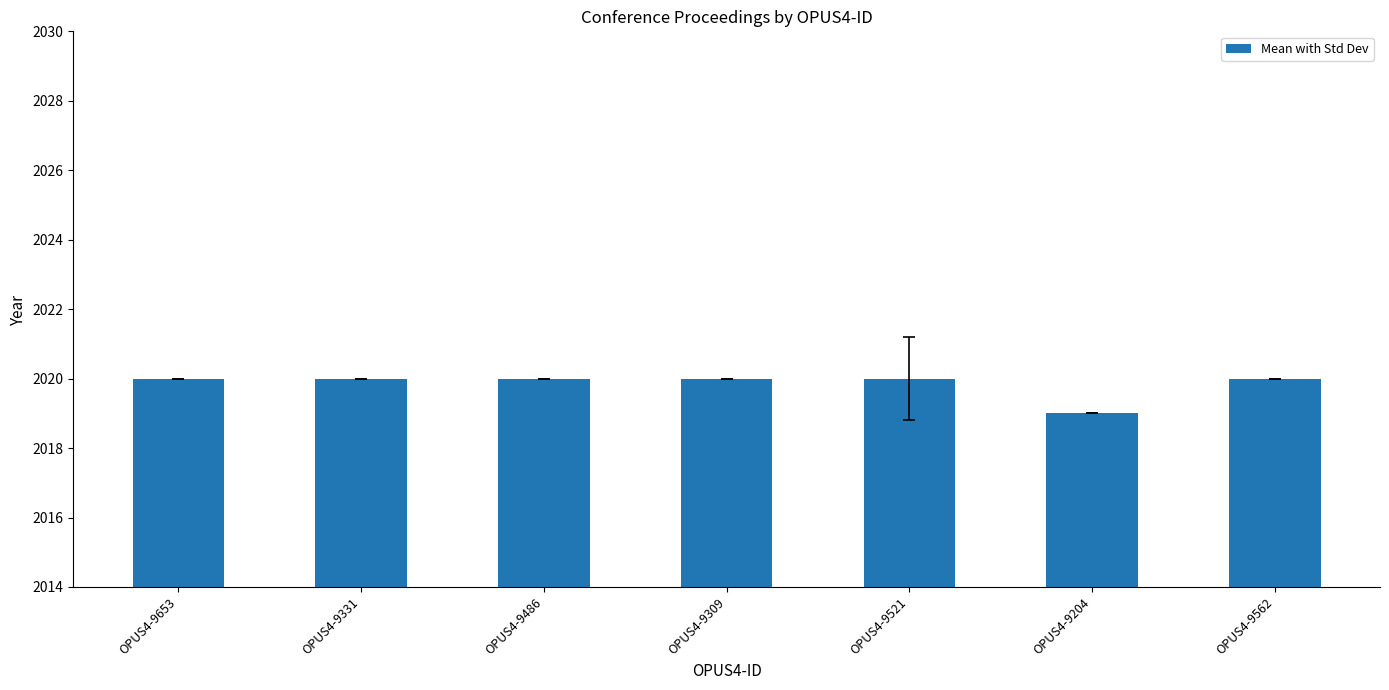

What is the ratio of the value at OPUS4-9204 to the value at OPUS4-9309?

1.0